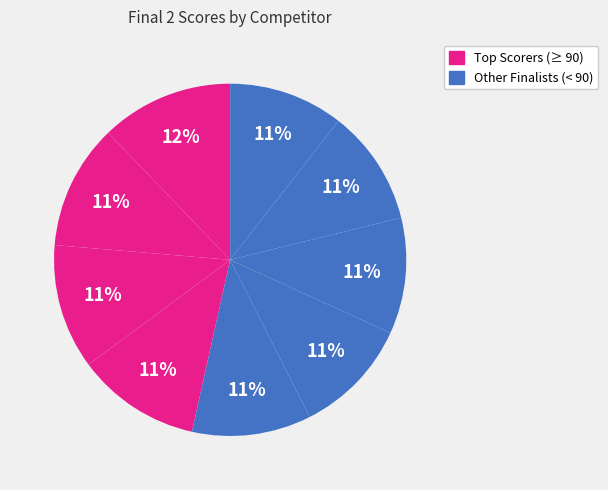

How many segments does this pie chart have?

9